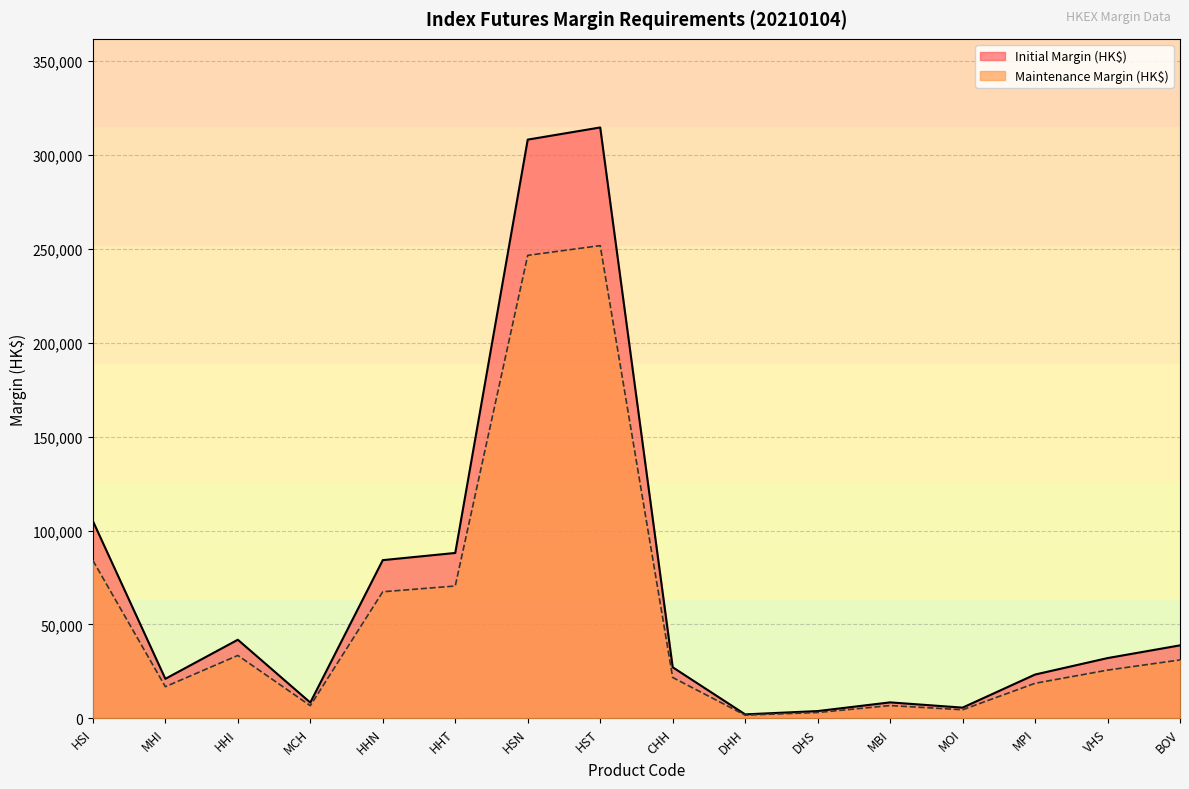

What is the label of the 10th point from the right?

HSN